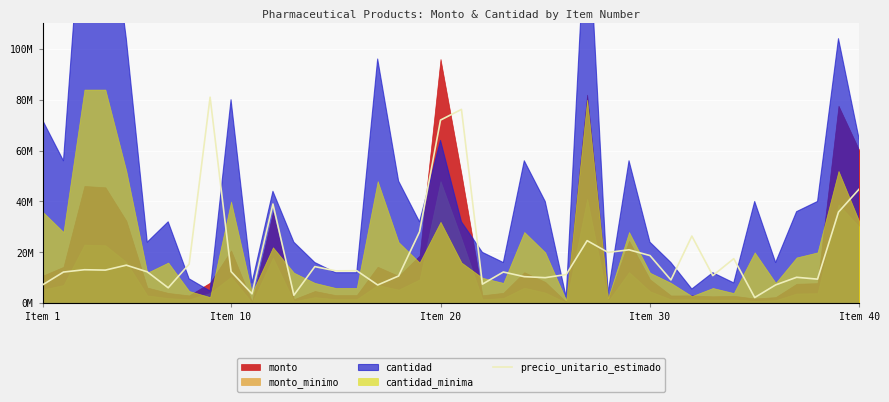

Reading right to left, list all the values displayed in this chart.

45000000	35841000	9472200	10195200	7207200	2232000	17520000	10860000	26400000	9144000	18732000	21000000	19983000	24600000	11280000	10048800	10440000	12270600	7500000	76200000	72000000	28095000	10713600	7170000	12789000	12720000	14400000	3154800	39000000	3696000	12450000	81000000	15372000	6060000	12343200	14958600	13020000	13167000	12259800	7200000